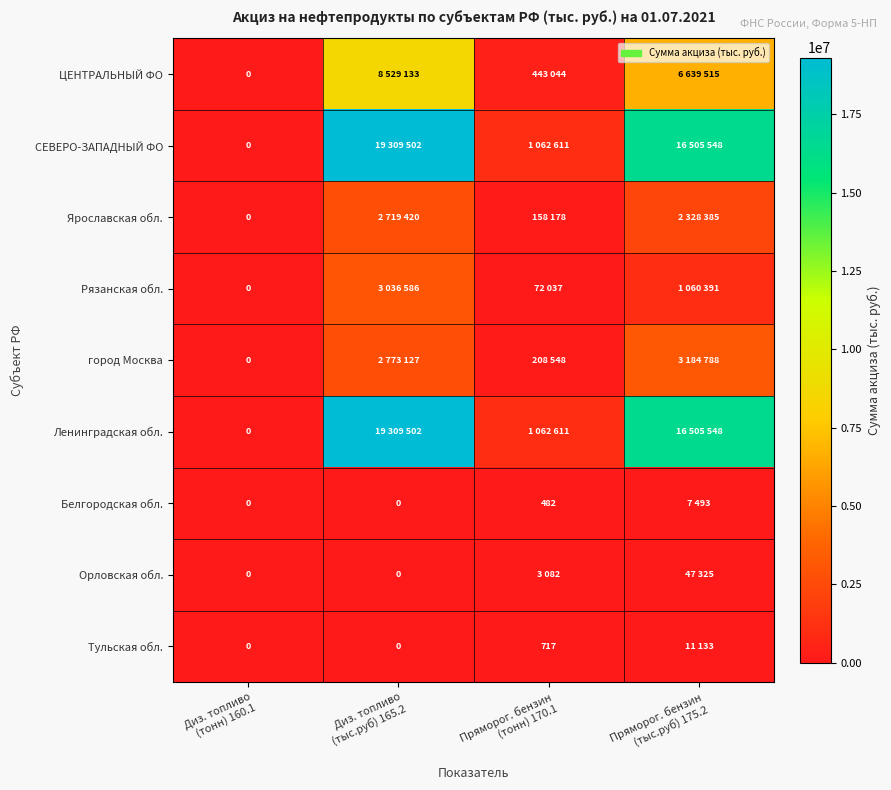

At which label does Ярославская обл. reach its minimum?

Диз. топливо (тонн) 160.1